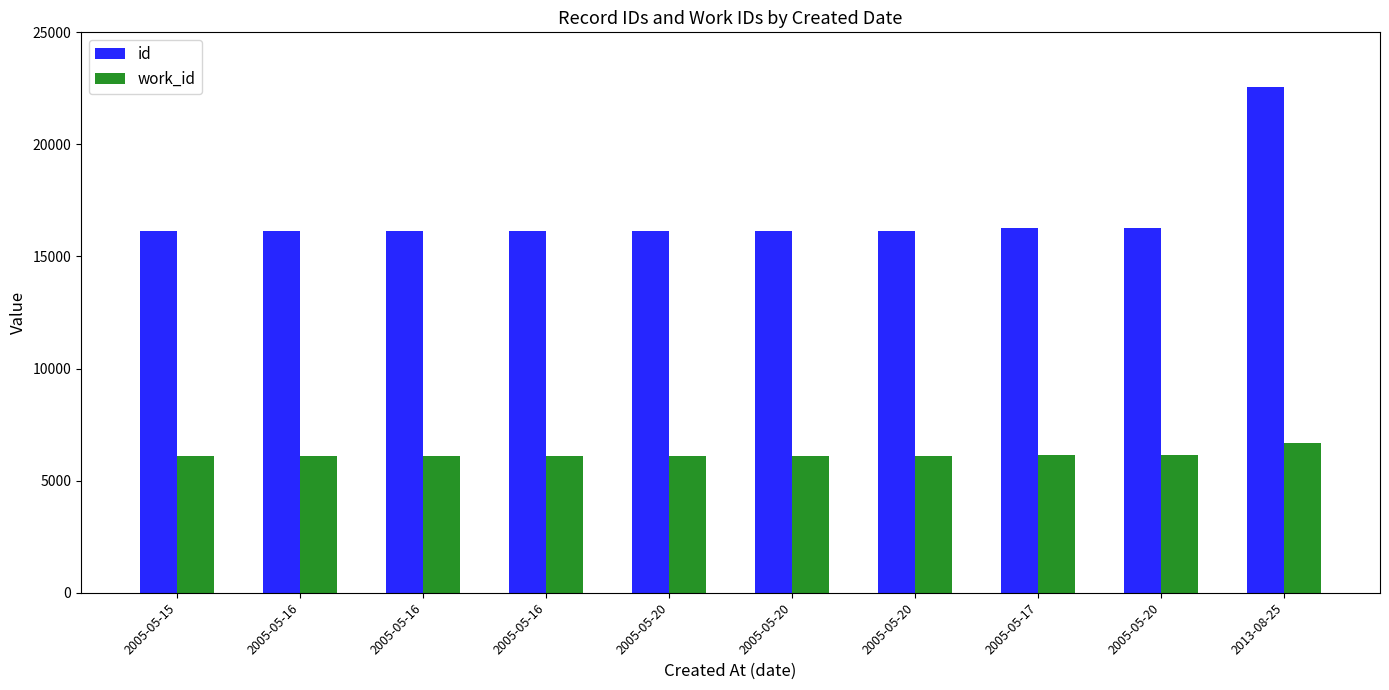

How many values in the id series are below 16152?

5